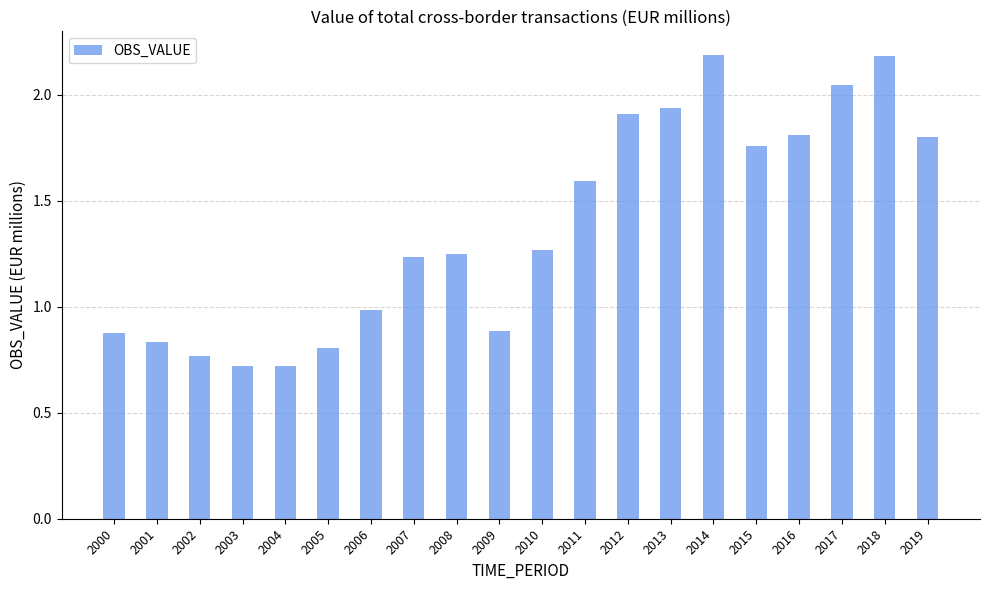

What is the change in value from 2007 to 2018?

+0.9